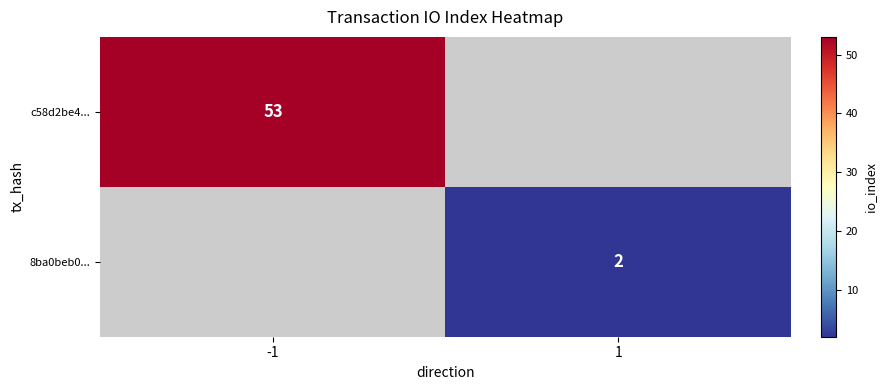

Is it true that 8ba0beb0... equals 3 at 1?

False